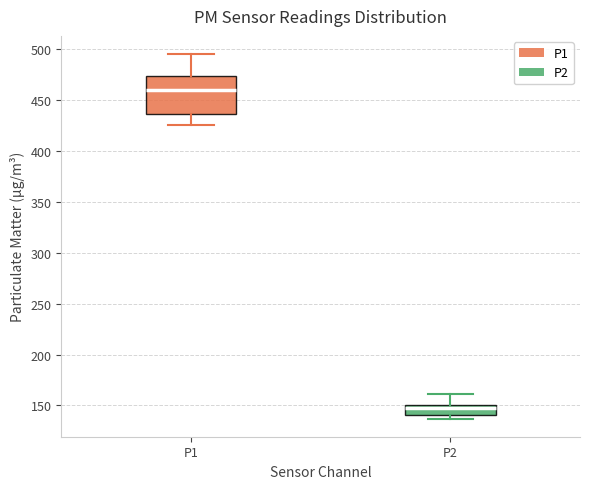

Which box's median line is the highest?

P1